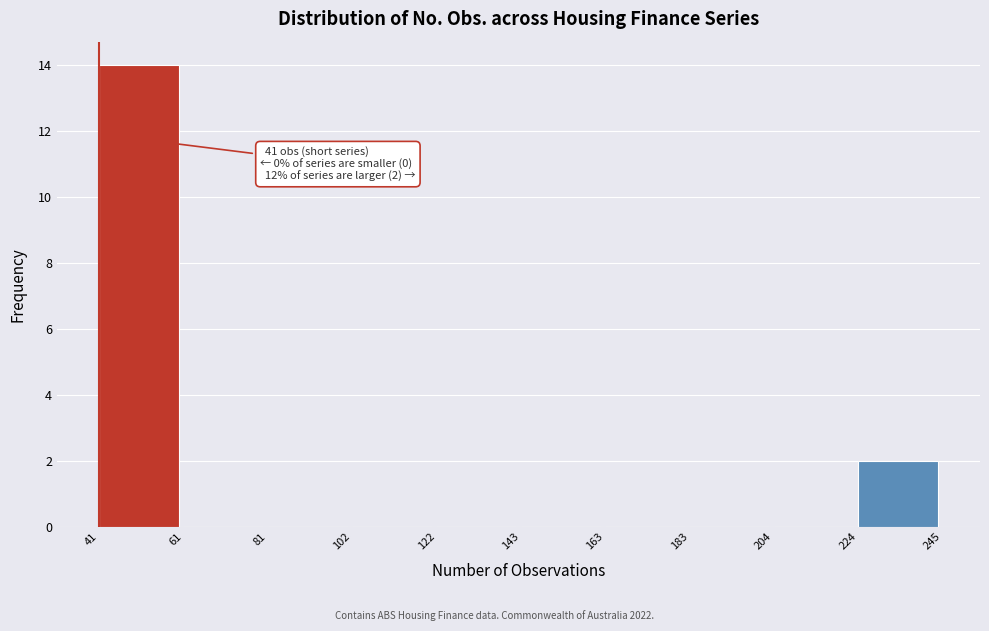

Which range on the x-axis has the tallest bar?

41 to 61